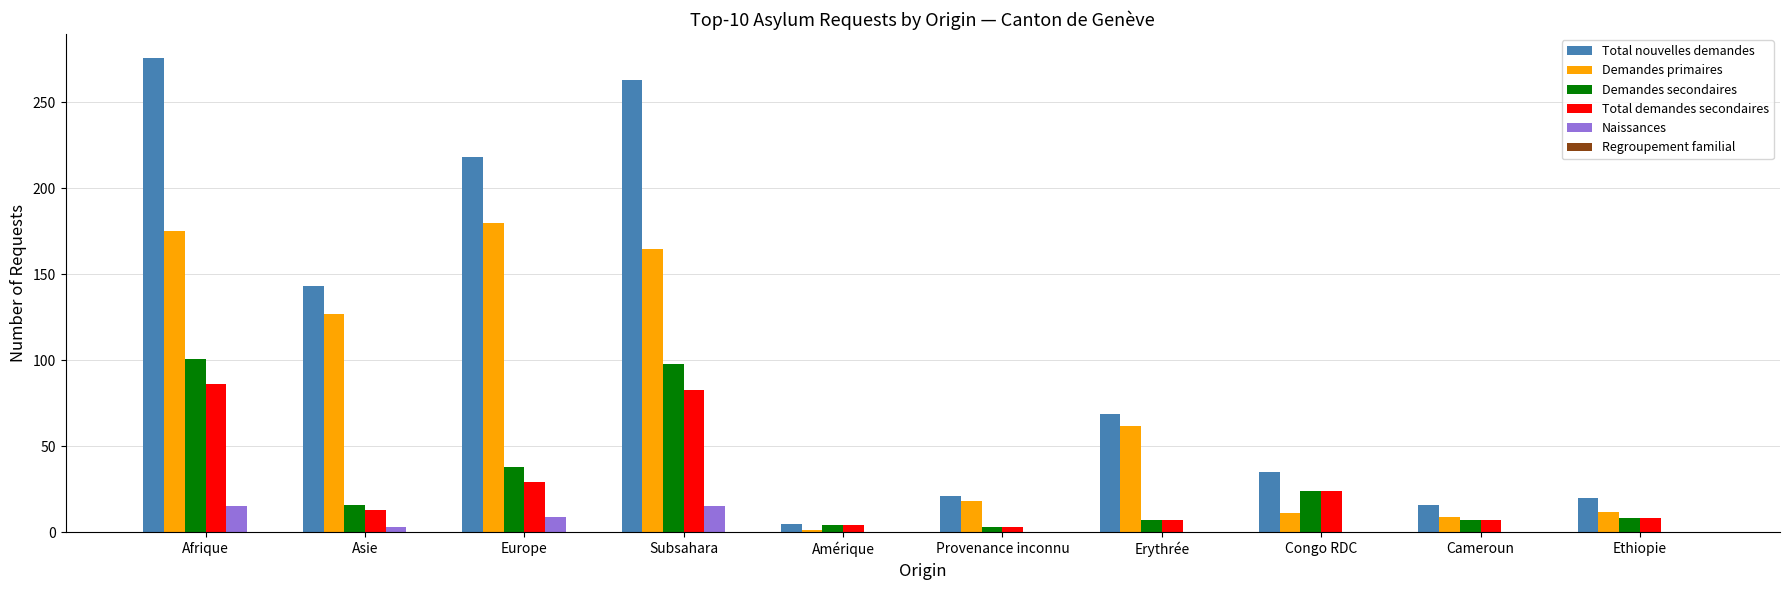

Which label corresponds to the largest value in the chart?

Afrique